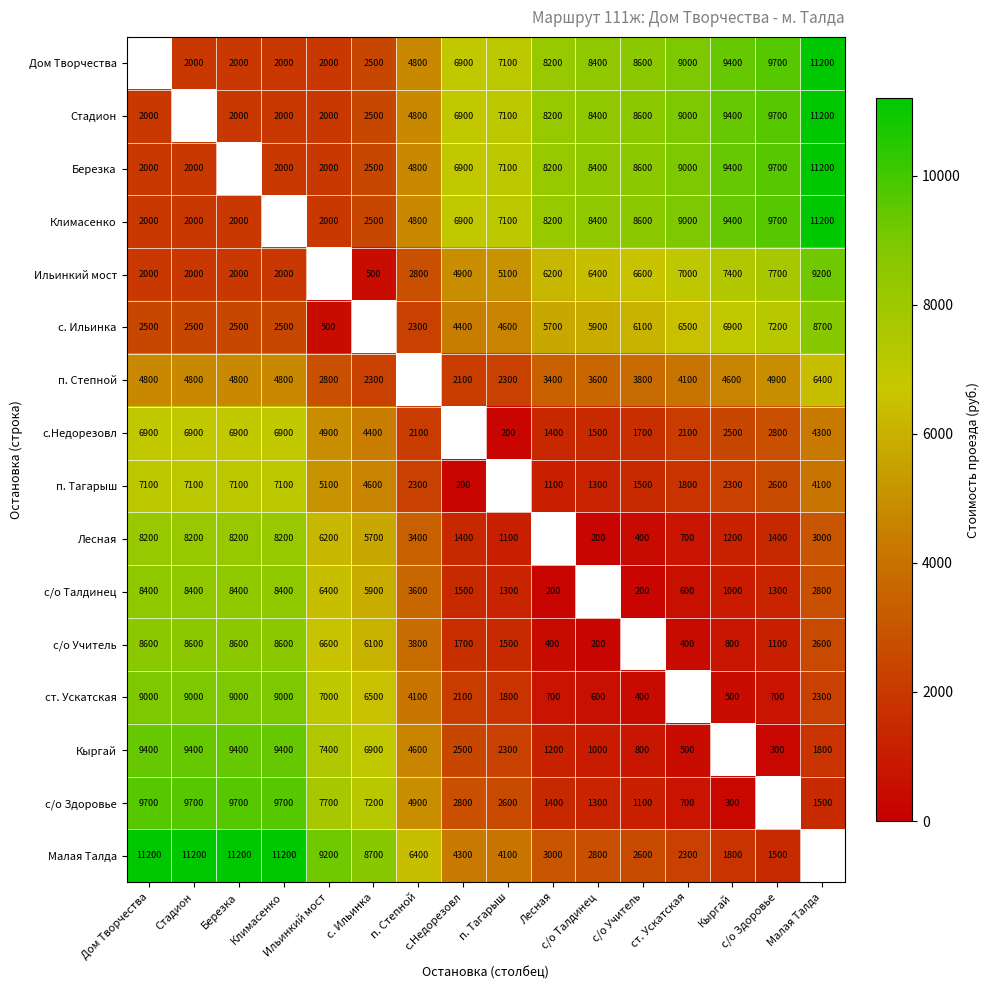

List the labels in order of Березка value, smallest first.

Дом Творчества, Стадион, Березка, Климасенко, Ильинкий мост, с. Ильинка, п. Степной, с.Недорезовл, п. Тагарыш, Лесная, с/о Талдинец, с/о Учитель, ст. Ускатская, Кыргай, с/о Здоровье, Малая Талда